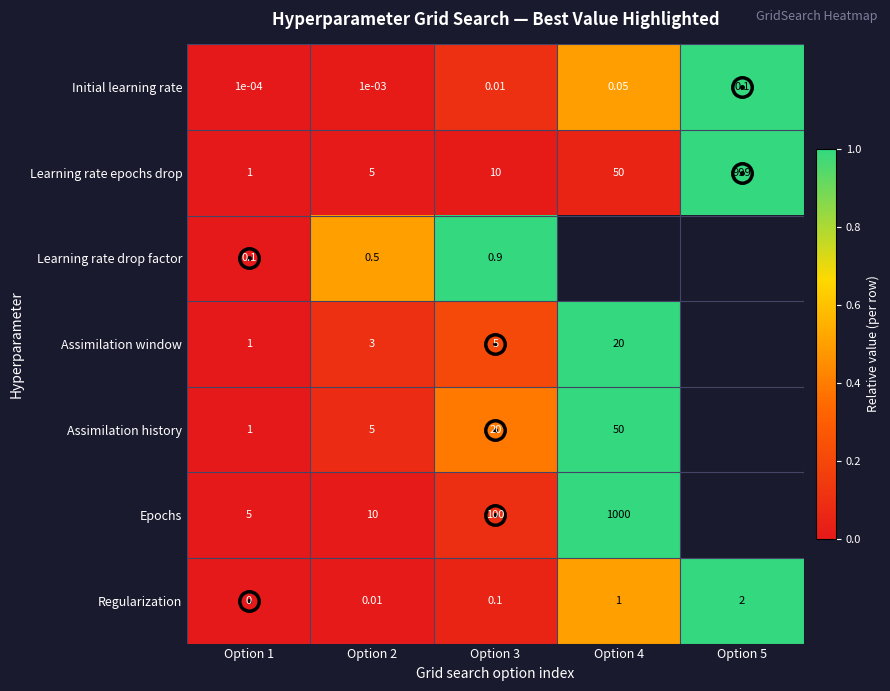

Is the value of Assimilation window at Option 2 greater than the value of Assimilation history at Option 1?

Yes